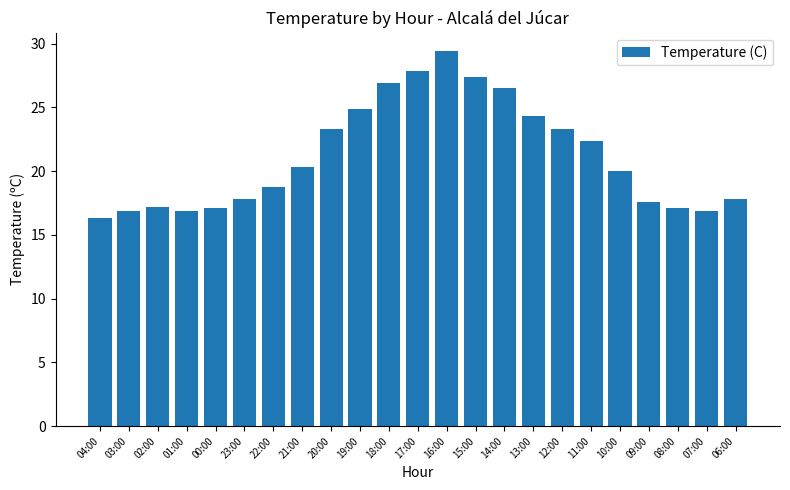

What is the difference between the maximum and minimum values?

13.1